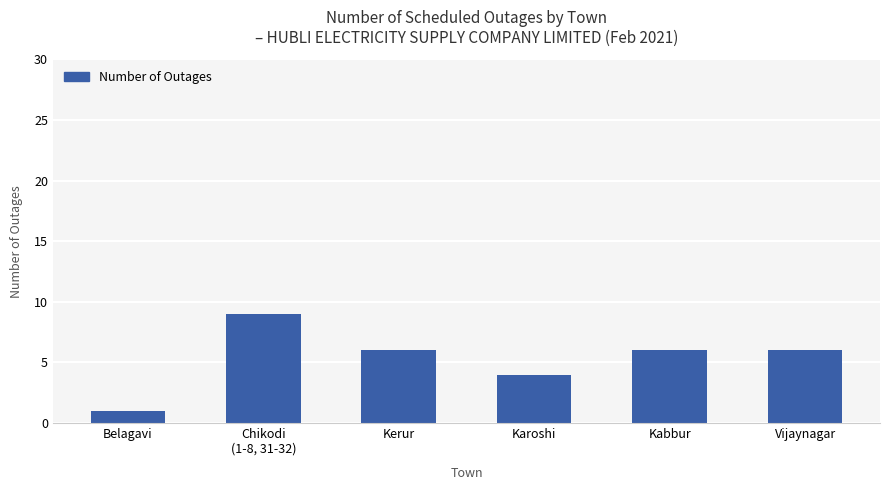

Where does the data first go above 6?

Chikodi
(1-8, 31-32)